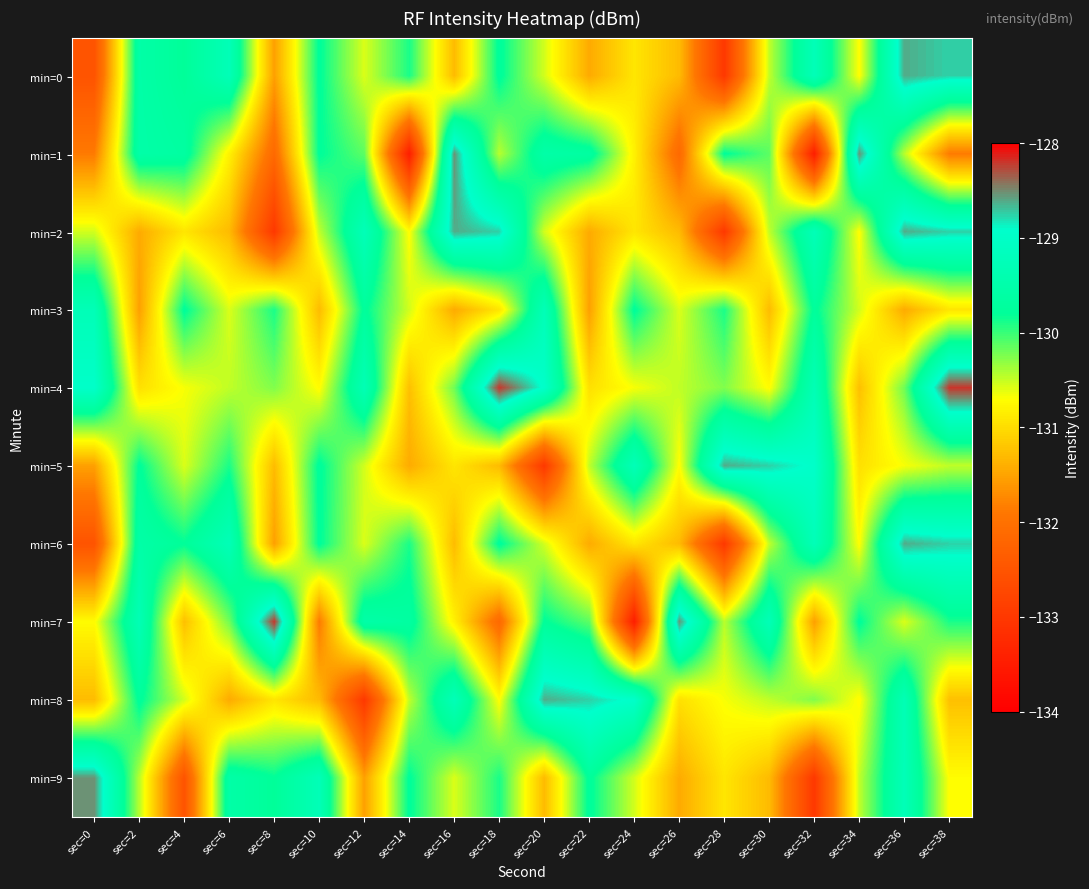

At which category is the sum across all series the highest?

sec=36